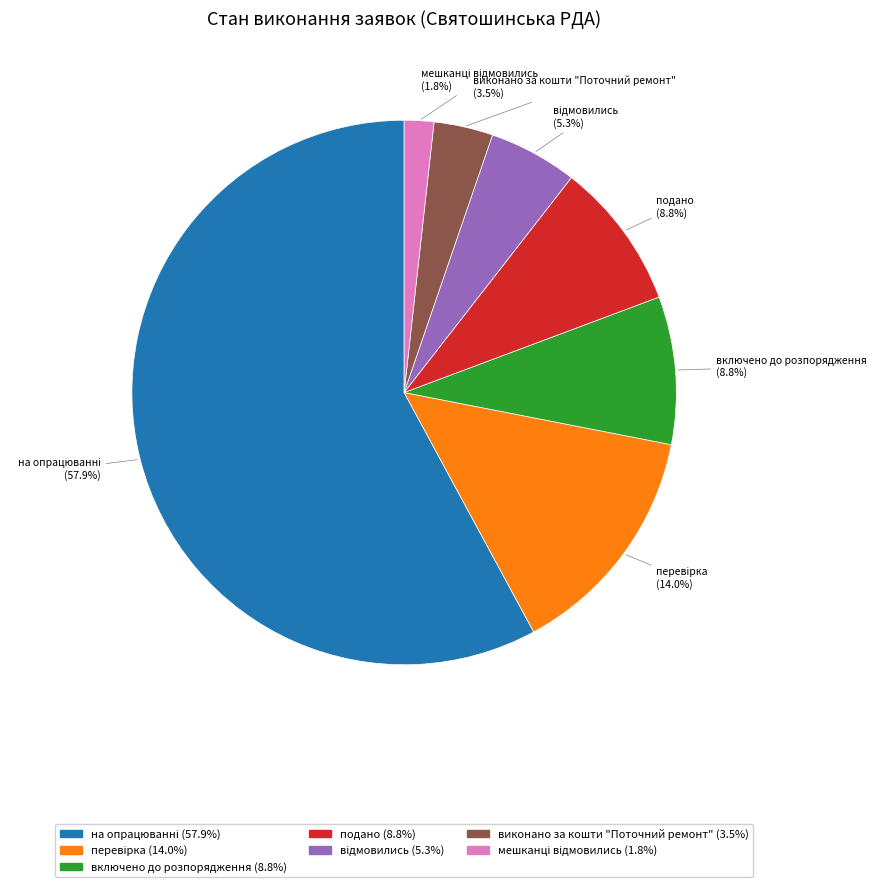

How much of the chart is everything except включено до розпорядження?

91.2%